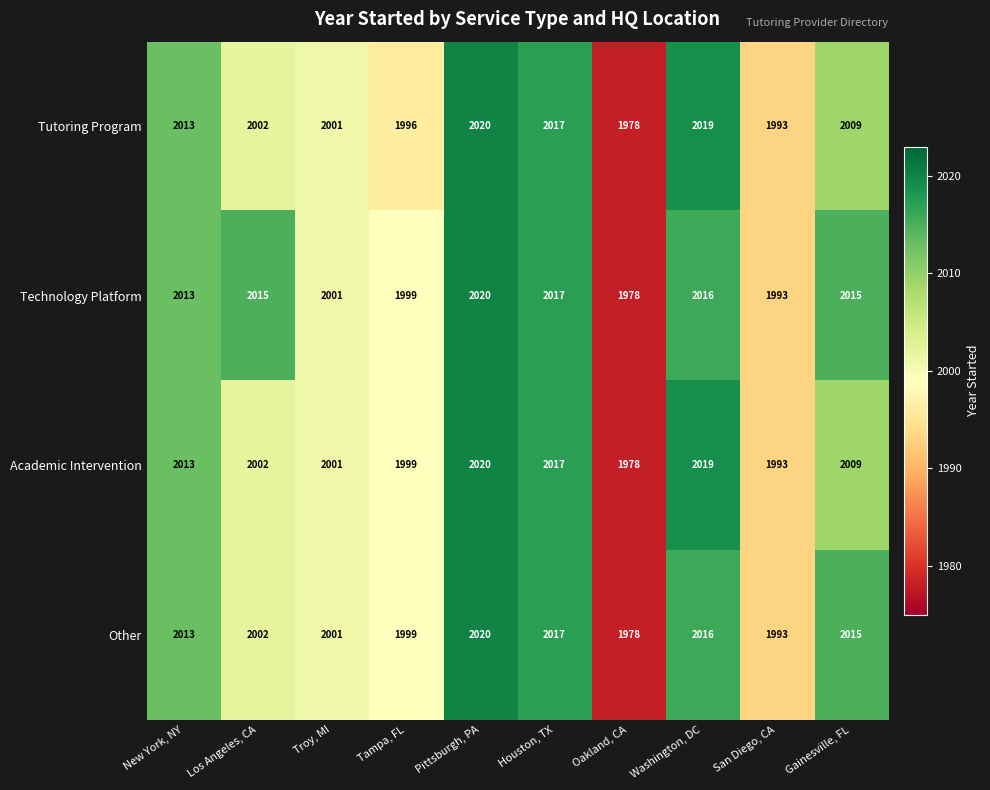

Read the Tutoring Program value at Pittsburgh, PA, to the nearest 5.

2020